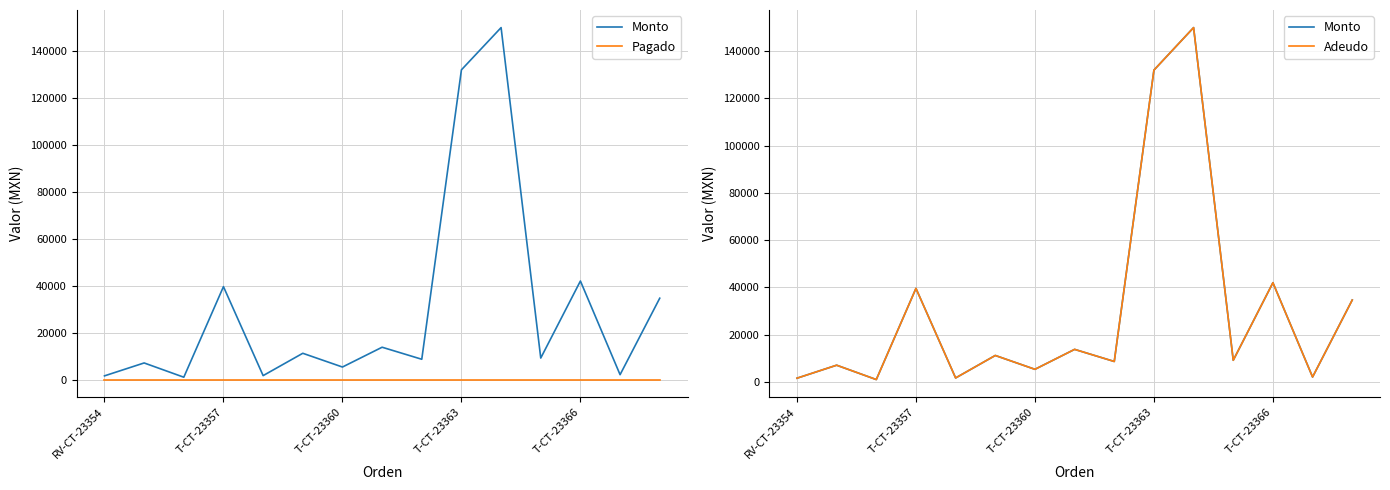

What position from the left is T-CT-23363?

10